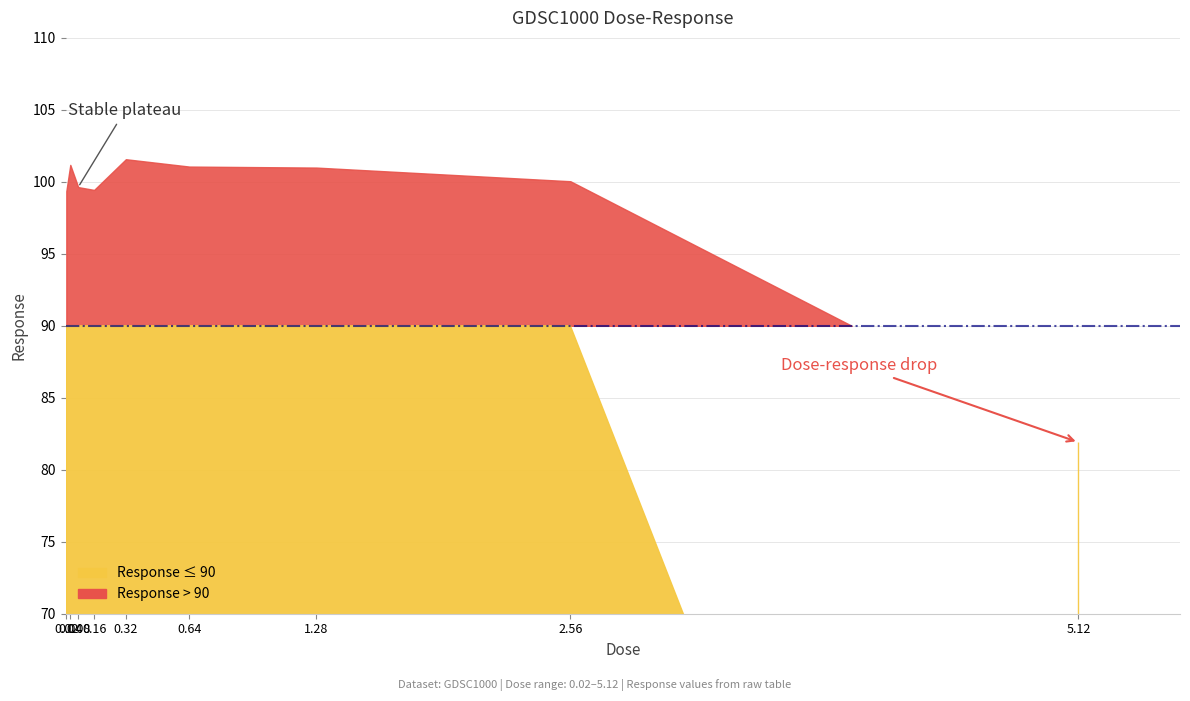

Reading right to left, list all the values displayed in this chart.

5.12=81.9	2.56=100.0	1.28=101.0	0.64=101.1	0.32=101.6	0.16=99.4	0.08=99.6	0.04=101.2	0.02=99.3